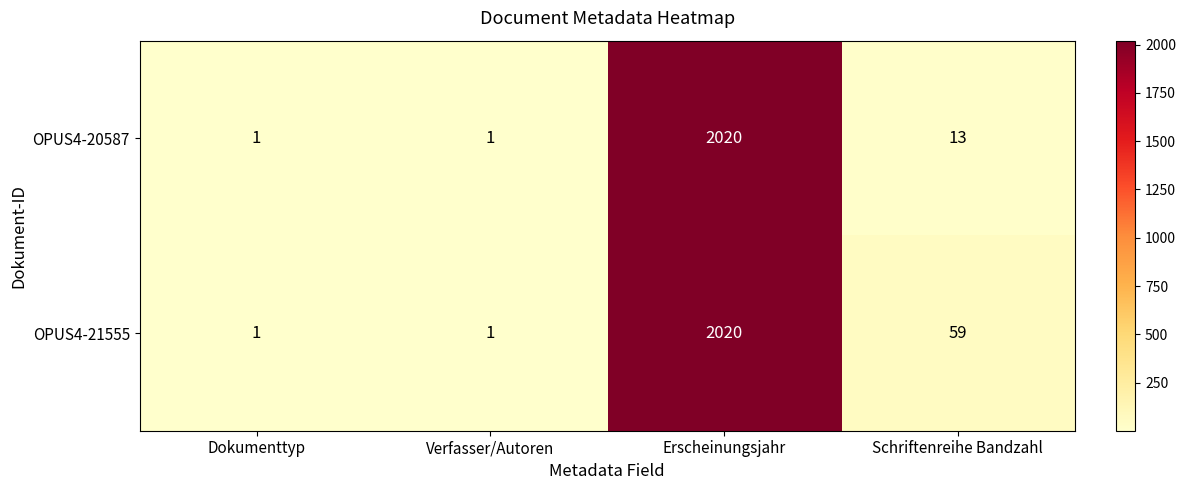

At how many categories does at least one series exceed 1156?

1